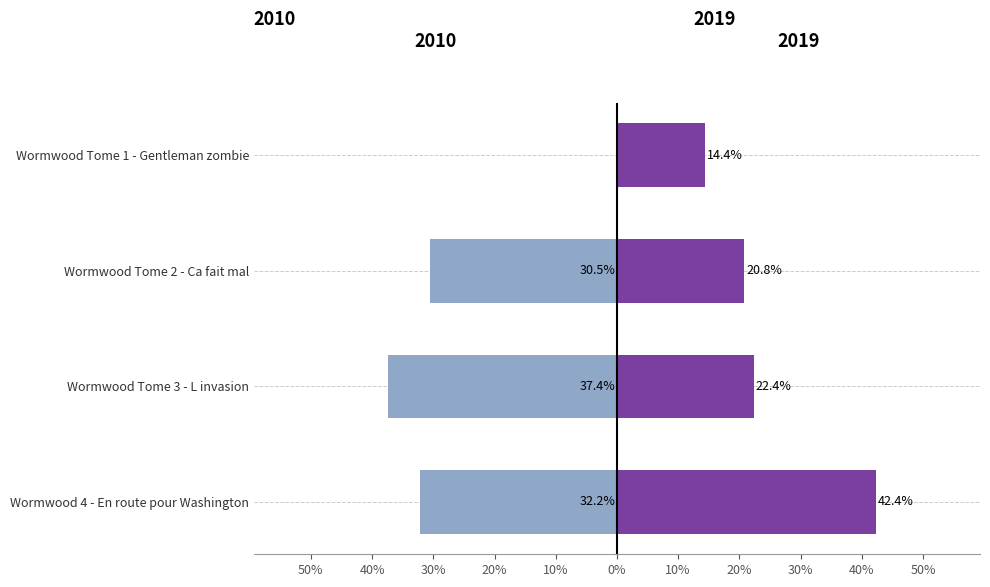

At which category is the sum across all series the highest?

Wormwood Tome 1 - Gentleman zombie